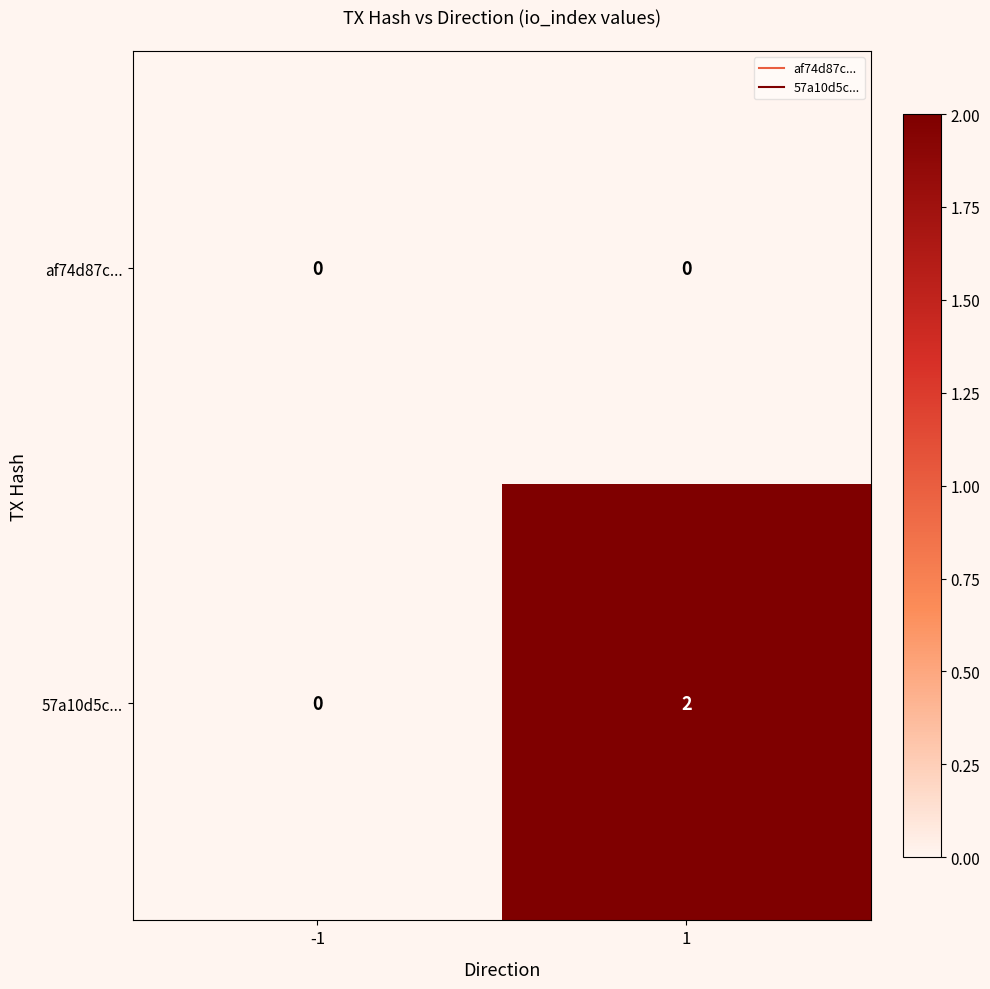

Reading left to right, what are all the values shown in this chart?

af74d87c...: -1=0	1=0
57a10d5c...: -1=0	1=2